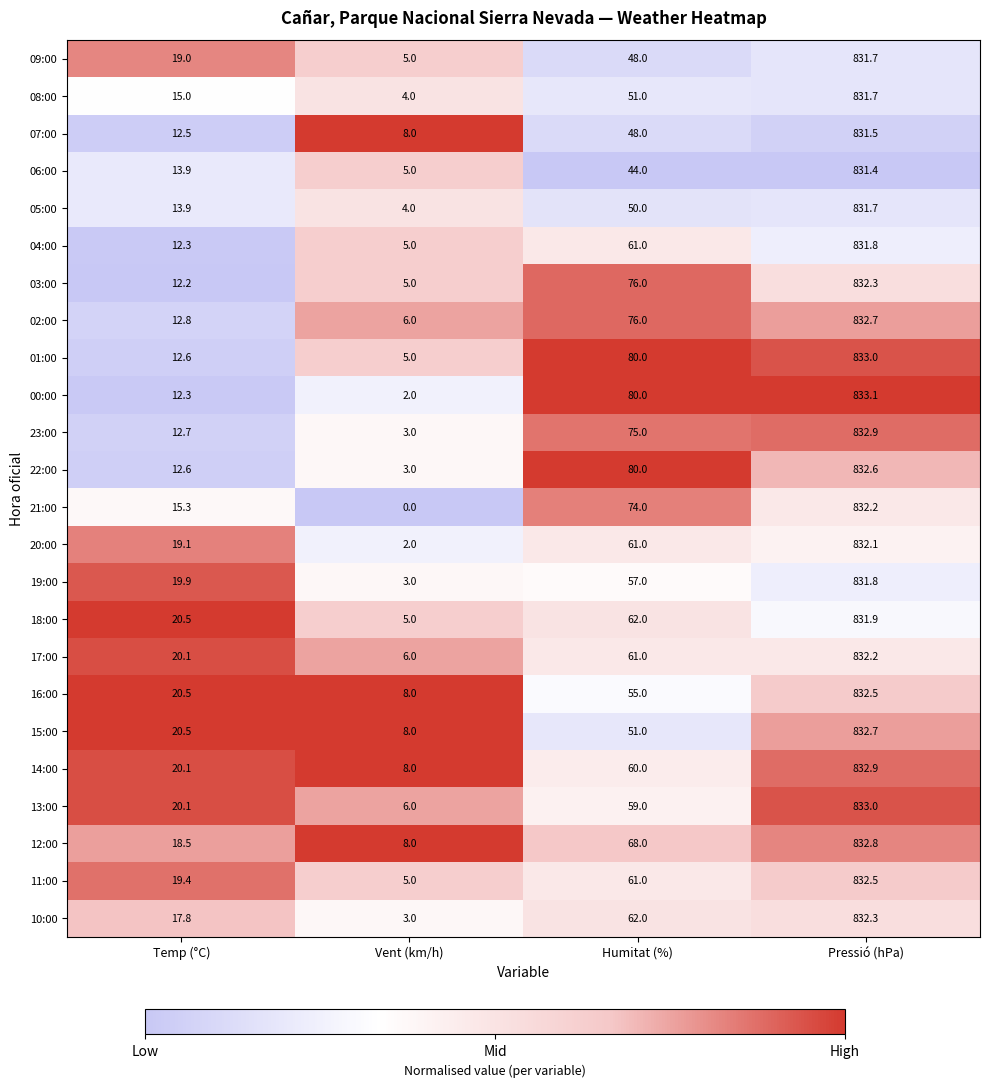

Which series has the largest range (max minus min)?

21:00